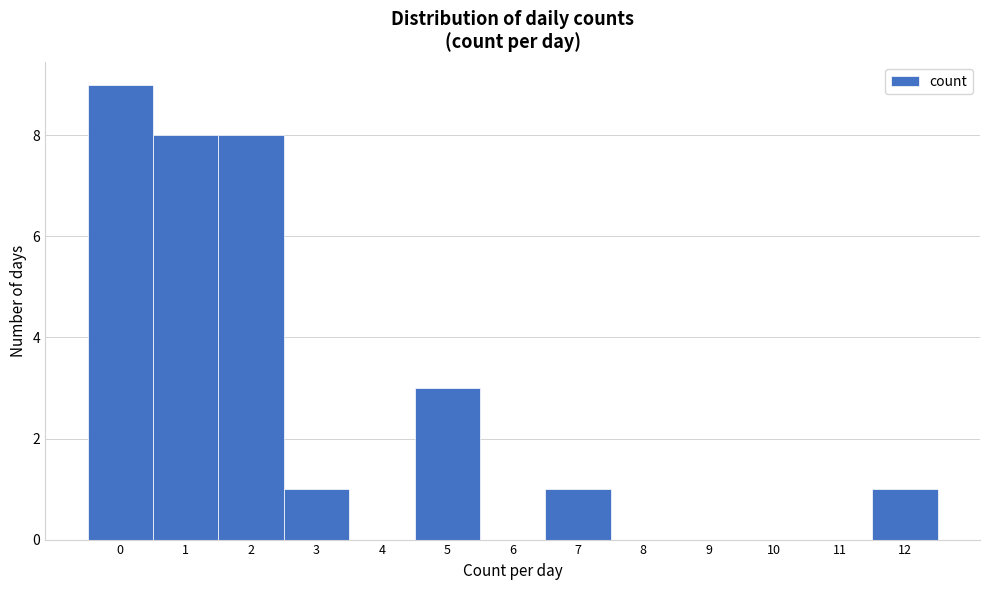

Reading right to left, extract all data points from this chart.

12=1	11=0	10=0	9=0	8=0	7=1	6=0	5=3	4=0	3=1	2=8	1=8	0=9